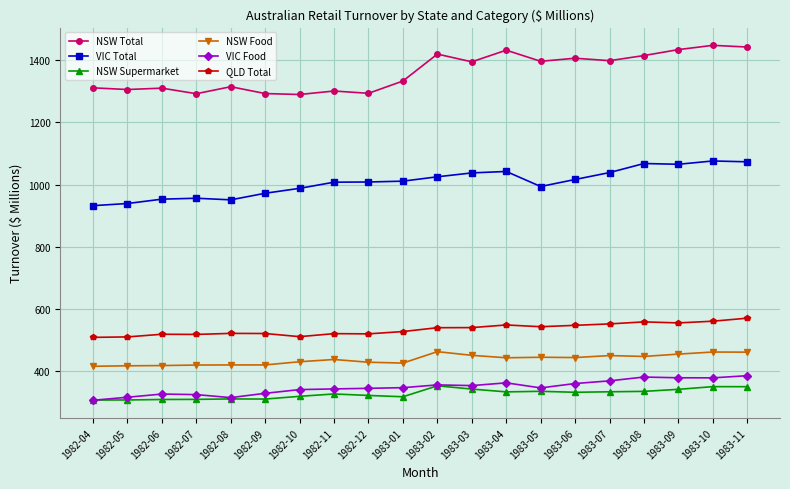

True or false: QLD Total has more than 2 points higher than both neighbors.

True